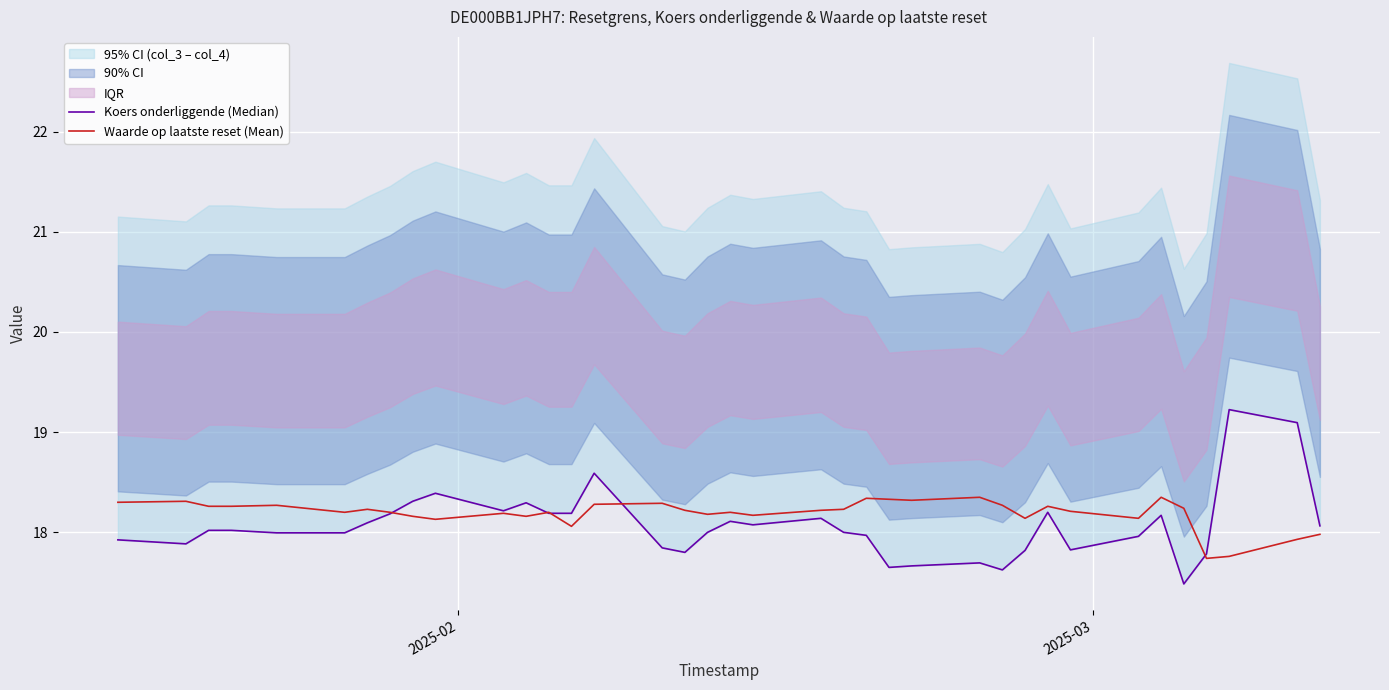

What is the maximum value for Waarde op laatste reset (Mean)?

18.4